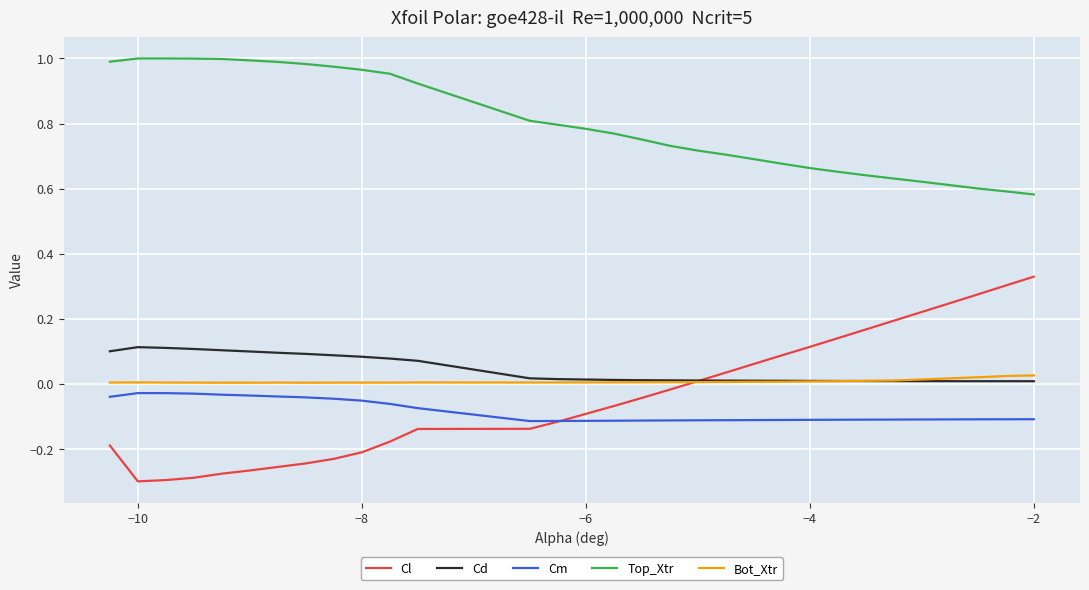

How many distinct data groups are displayed?

5